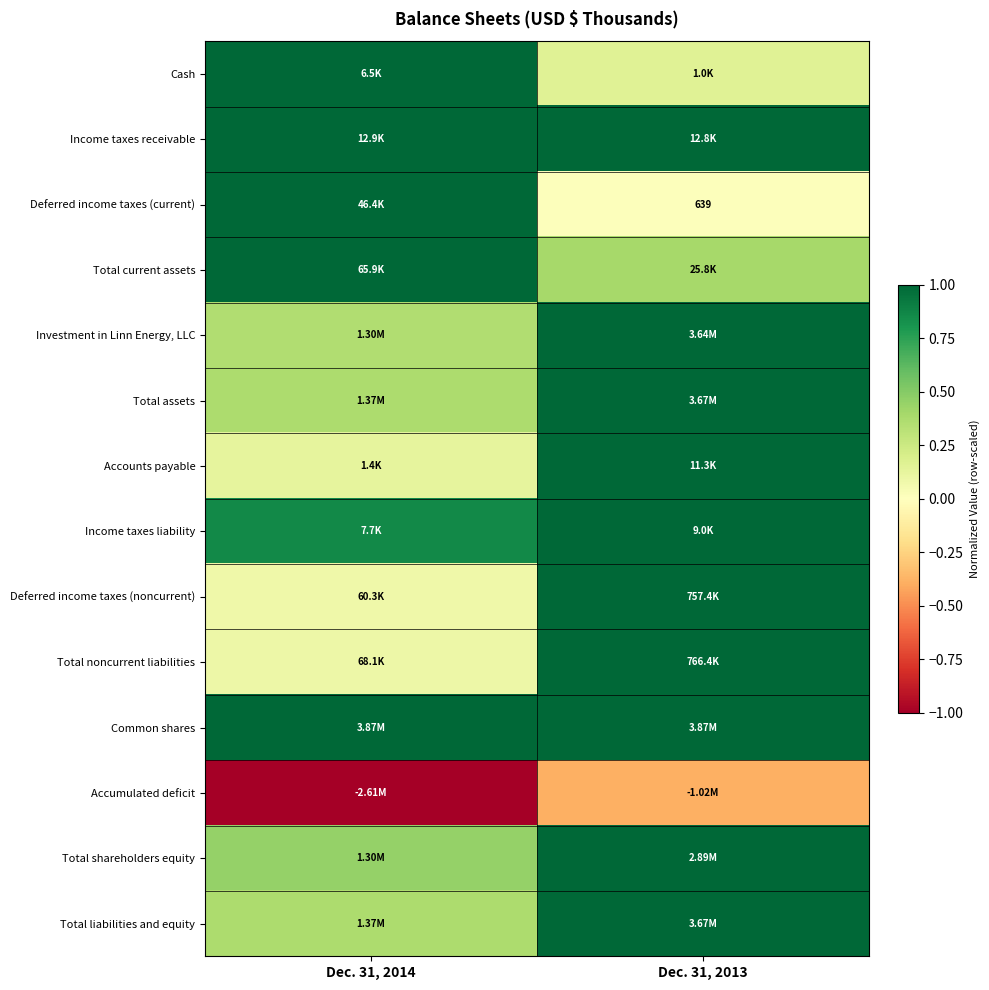

At which category is the sum across all series the highest?

Dec. 31, 2013